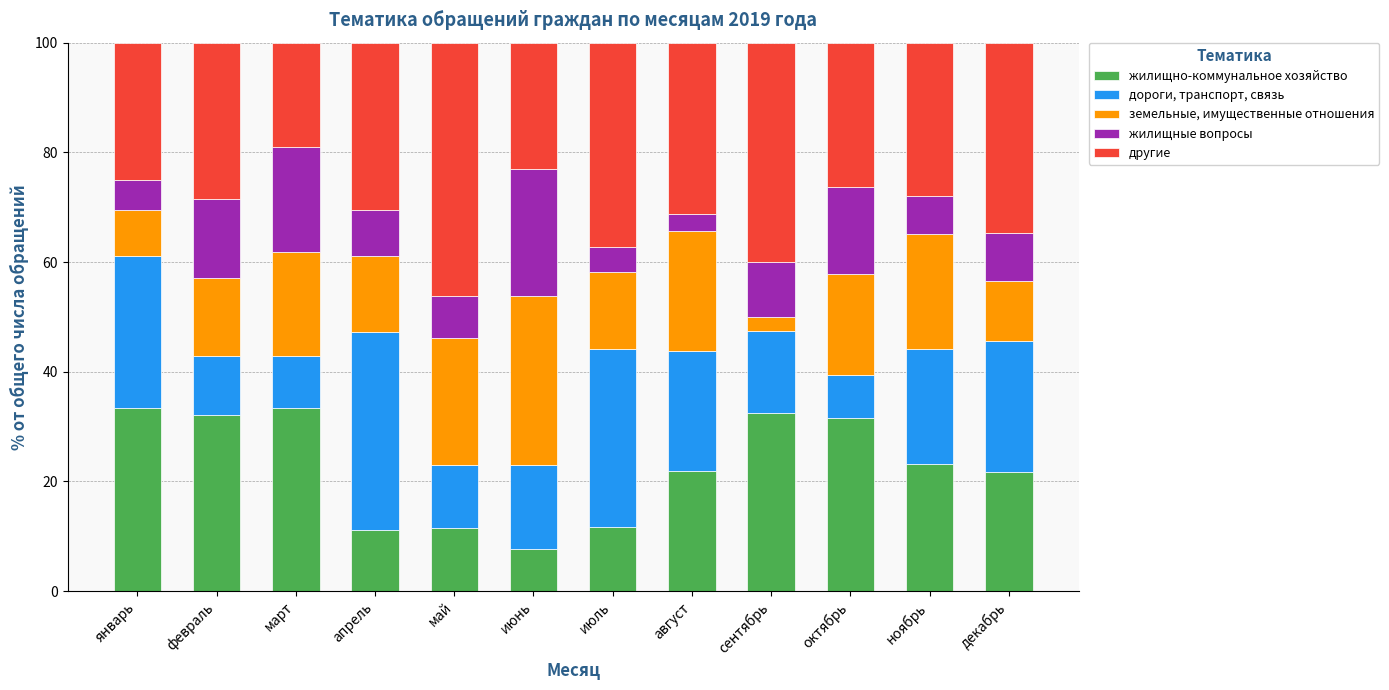

What is the average value of the жилищно-коммунальное хозяйство series?

22.6